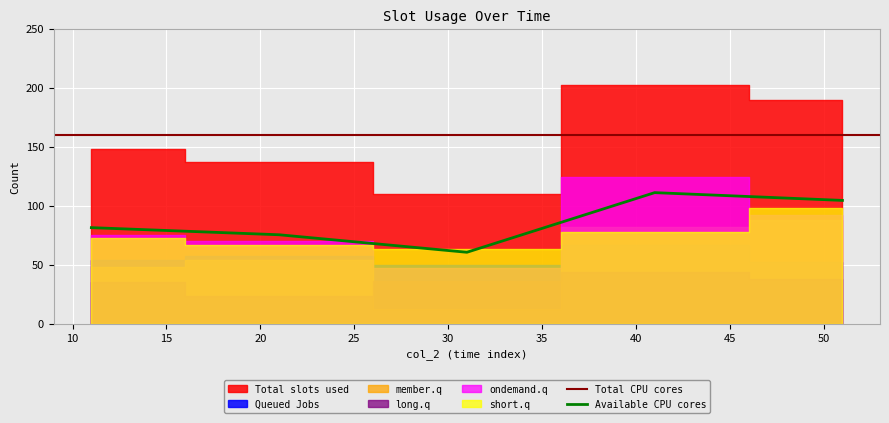

The col_14 series shows 61 at 51. True or false?

False